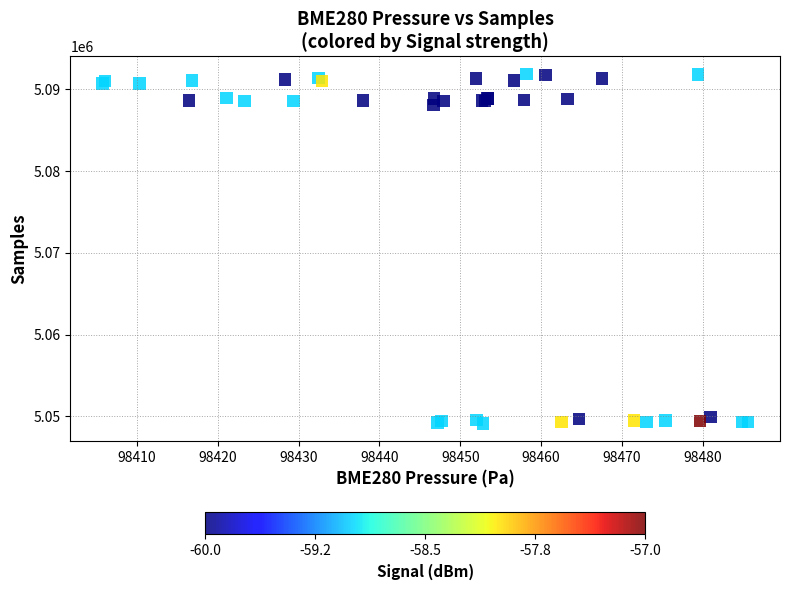

What Y value in the scatter plot is closest to 5070514?

5088074